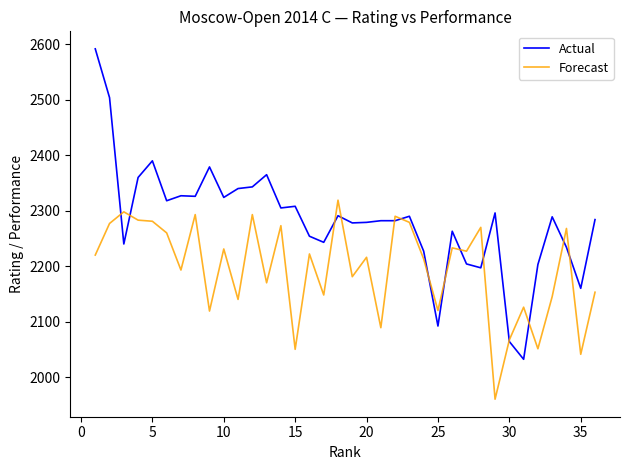

What is the minimum value shown in the chart?

1960